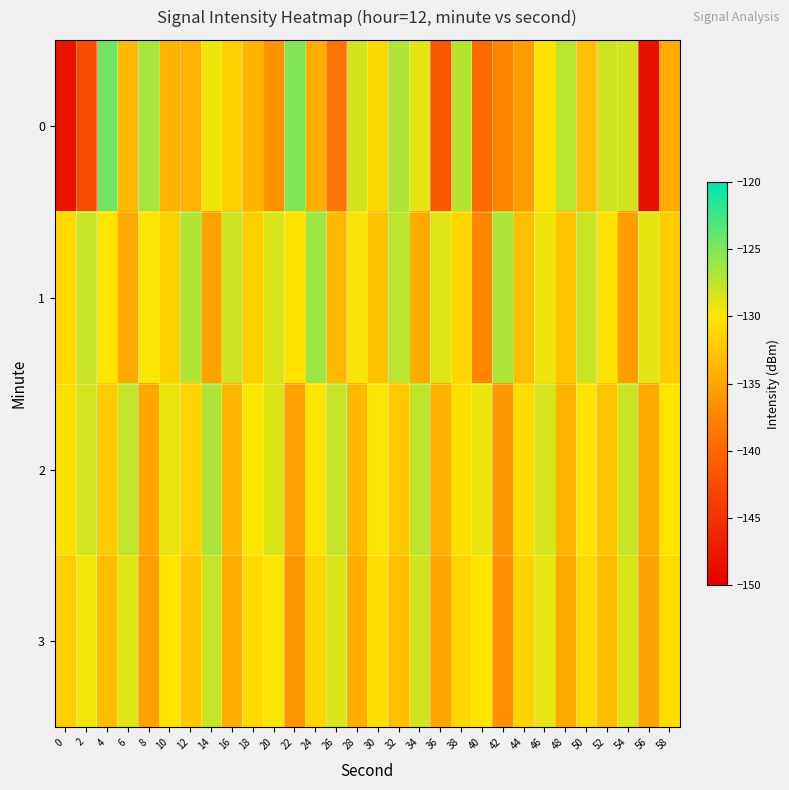

List the series in order of their peak value, highest first.

0, 1, 2, 3